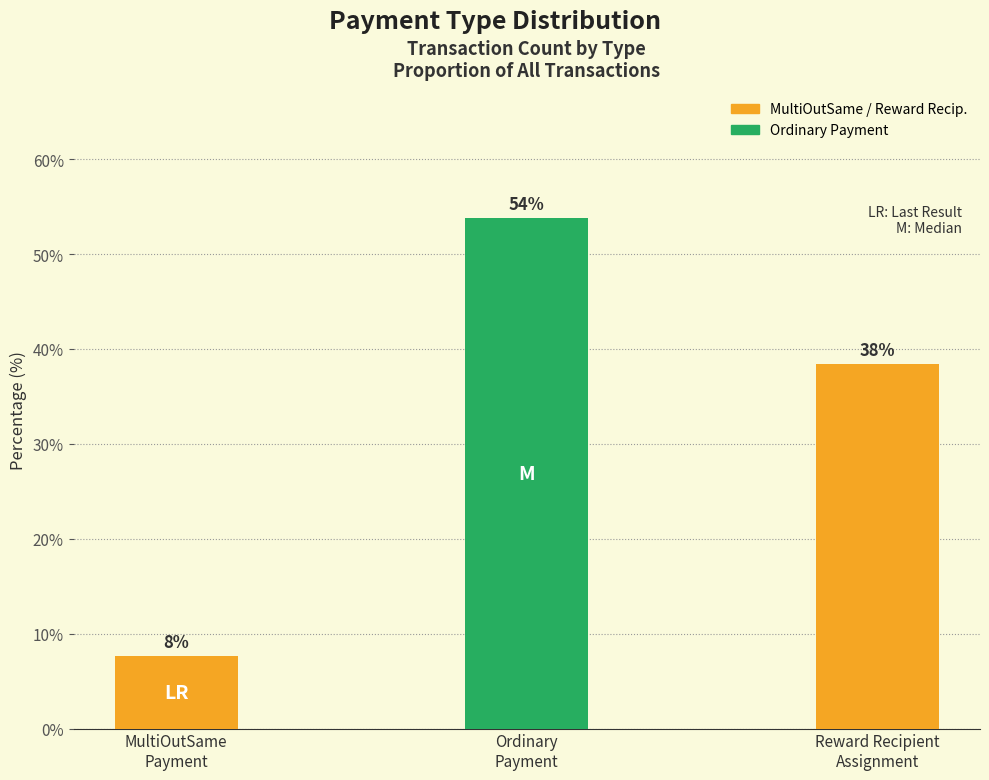

Is it true that the value at MultiOutSame
Payment is 11.7?

False